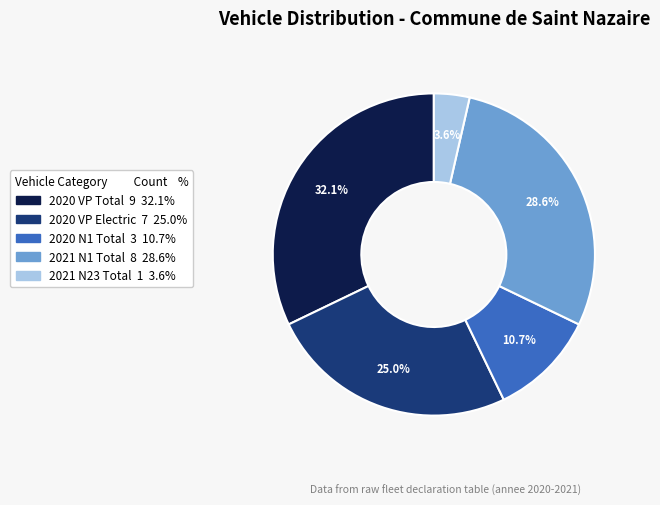

Rank the categories by value from lowest to highest.

2021 N23 Total 1 3.6%, 2020 N1 Total 3 10.7%, 2020 VP Electric 7 25.0%, 2021 N1 Total 8 28.6%, 2020 VP Total 9 32.1%